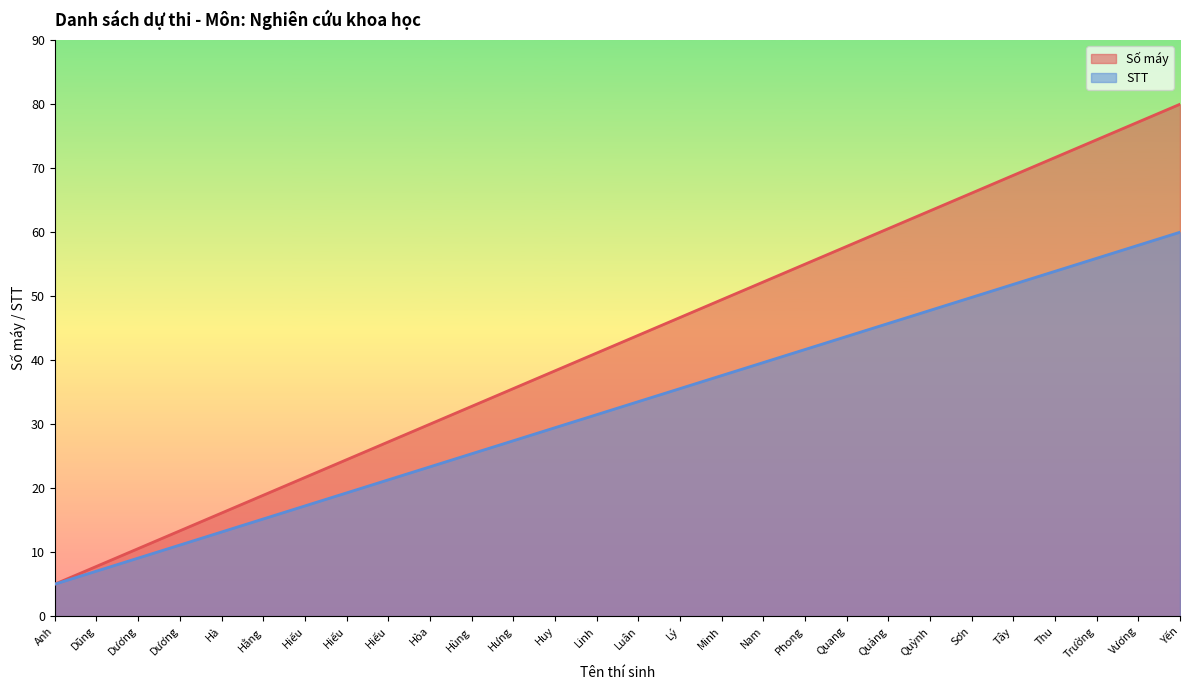

Which series has the widest spread of values?

Số máy